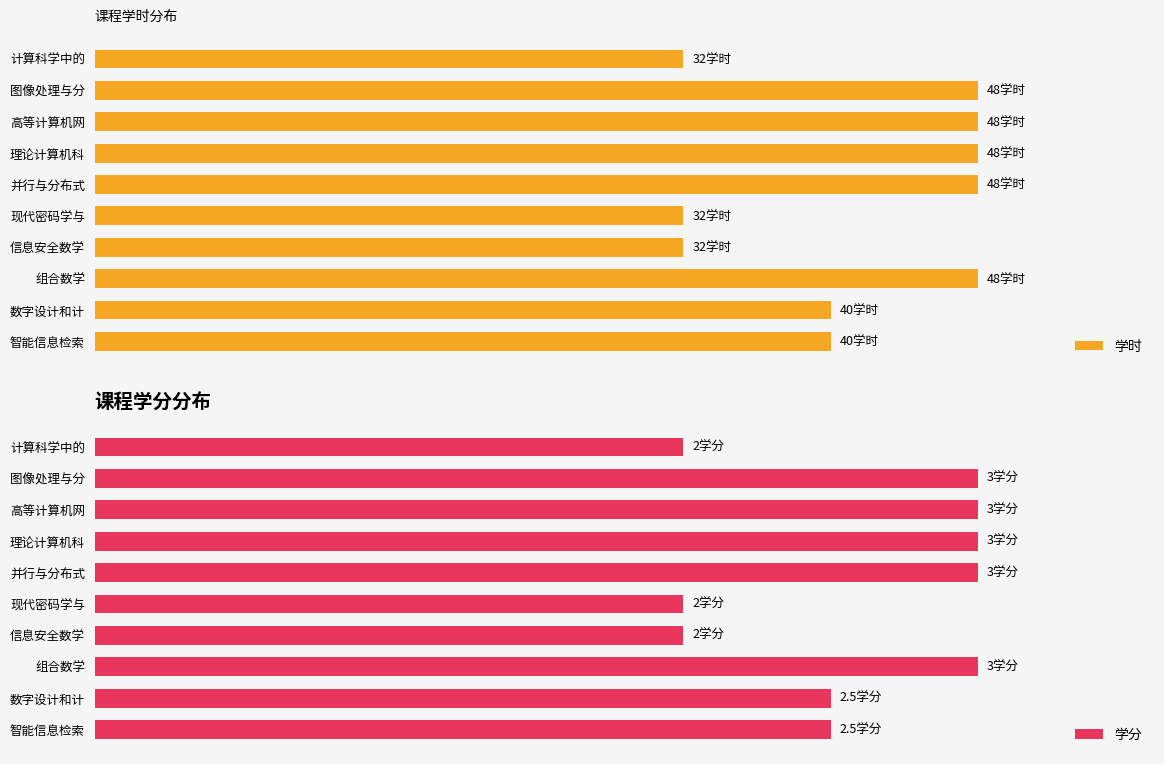

At 计算科学中的, list the series in order from largest to smallest.

学时, 学分